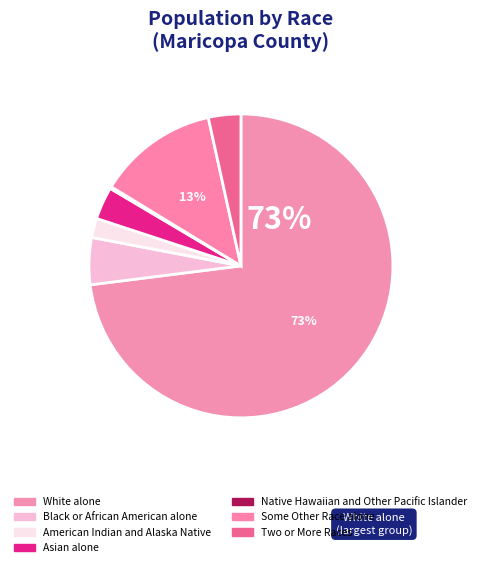

Rank the categories by value from highest to lowest.

White alone, Some Other Race alone, Black or African American alone, Asian alone, Two or More Races, American Indian and Alaska Native, Native Hawaiian and Other Pacific Islander